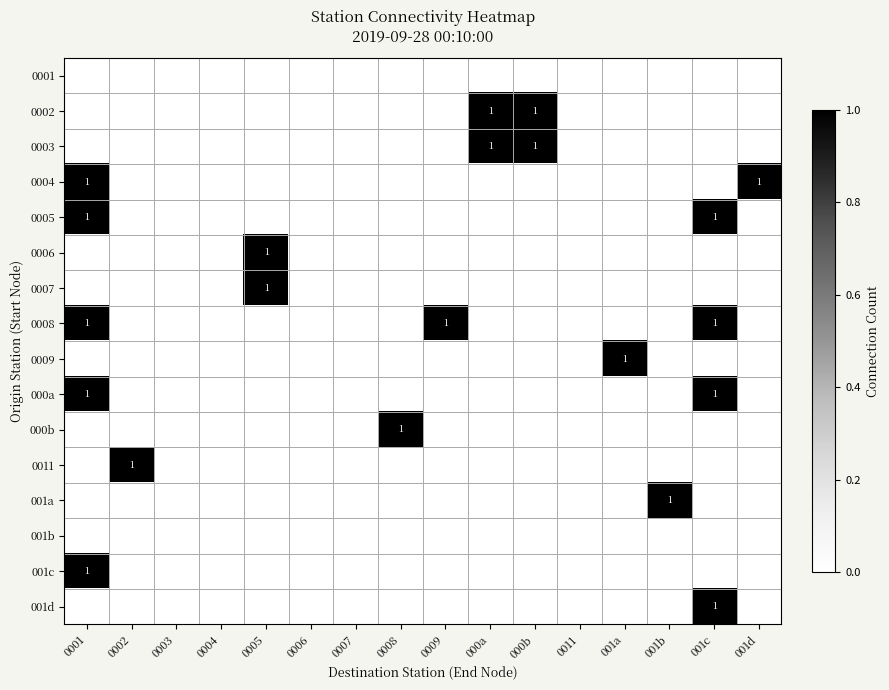

Is it true that 0011 equals 1 at 0002?

True